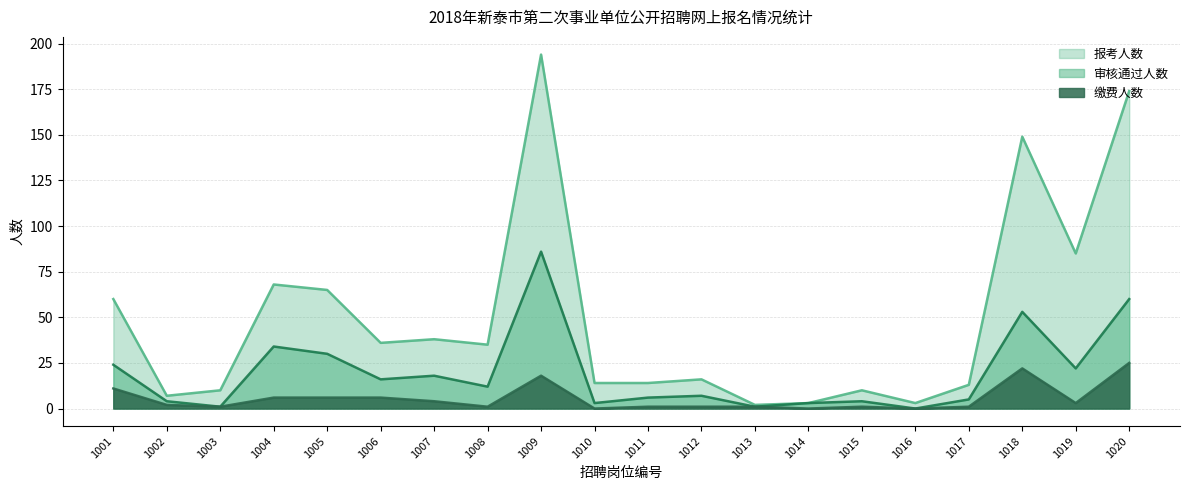

Which has a higher value, 1010 or 1003?

1010